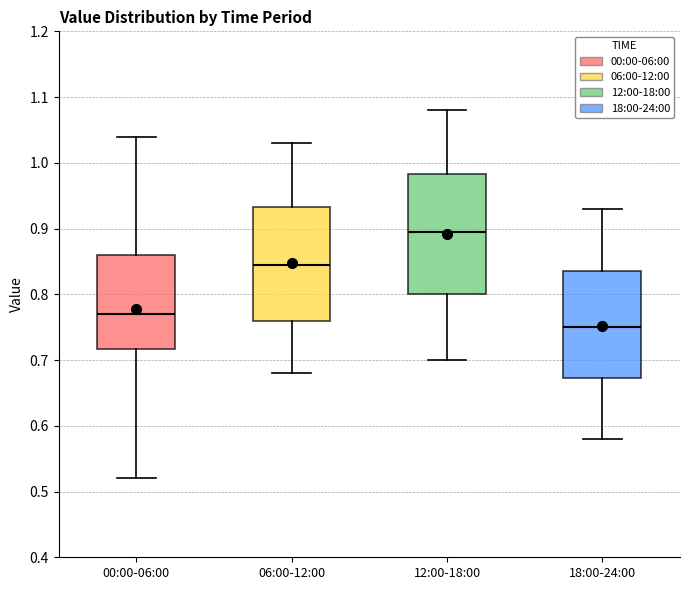

Where is the lower edge of the box for 12:00-18:00 on the y-axis? The values are not printed on the chart, so give them approximately, as read against the axis.

0.80